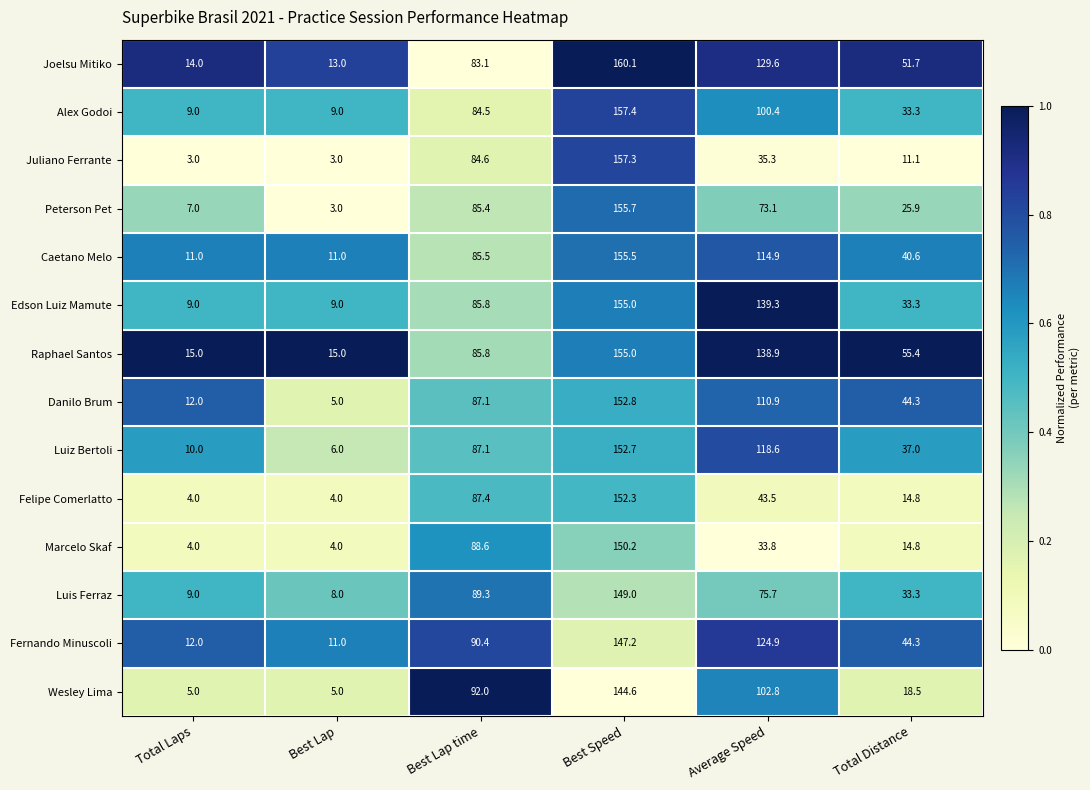

True or false: Felipe Comerlatto has a value of 4.0 at Total Laps.

True